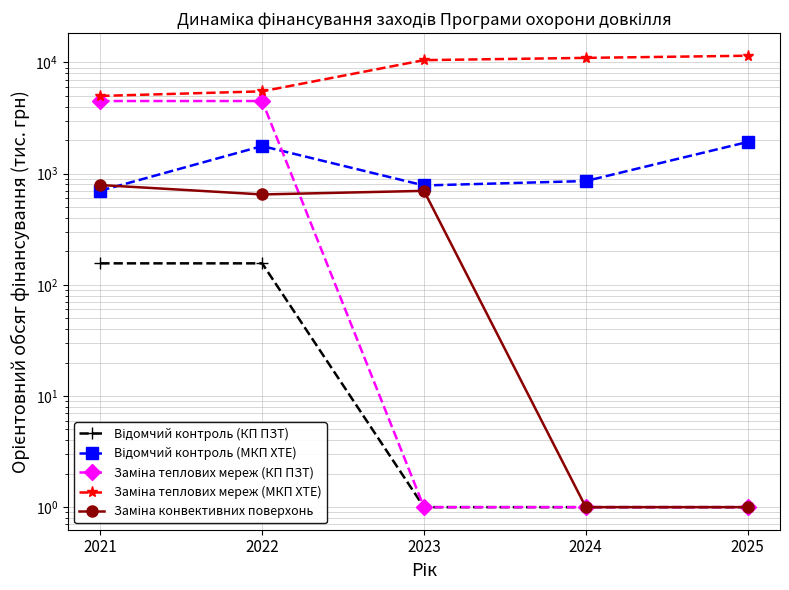

Does the chart display data point markers on the line(s)?

Yes